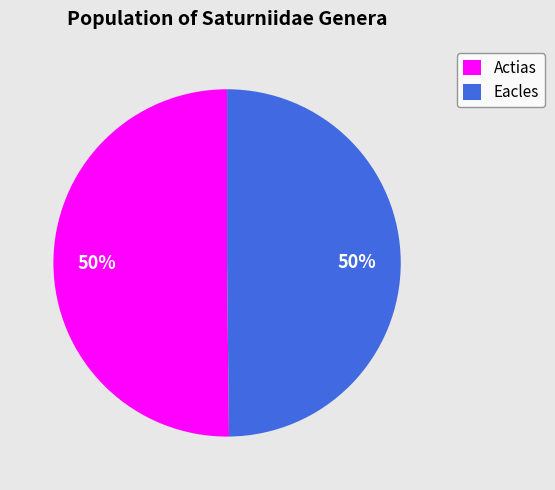

To the nearest percent, what is the combined percentage of Actias and Eacles?

100%